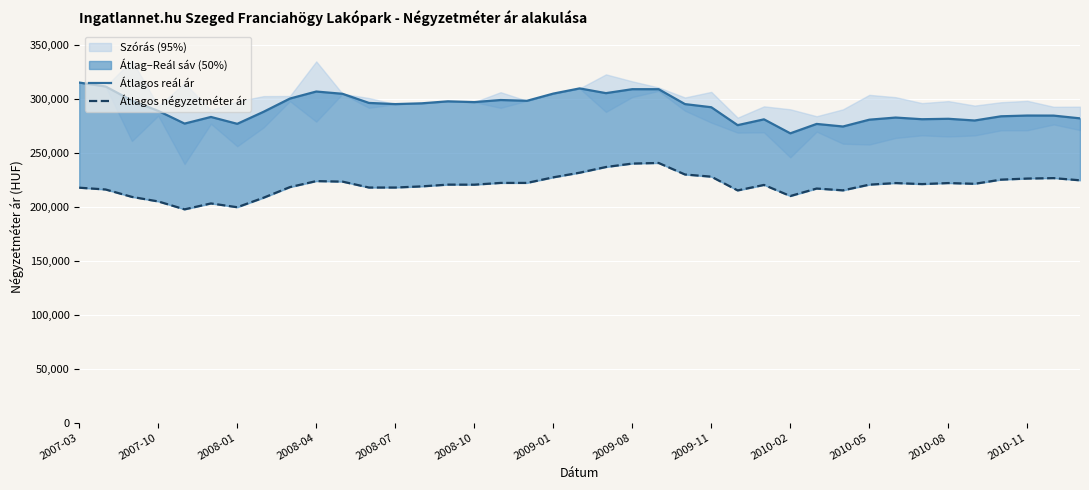

What is the sum of all Átlagos reál ár values?

11370814